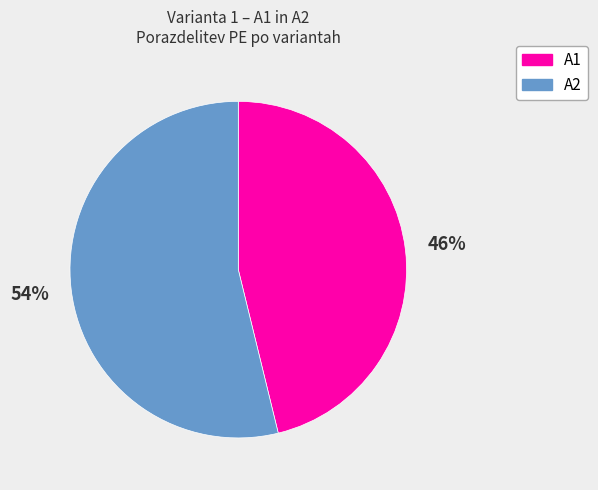

What percentage is the A2 slice, to the nearest percent?

54%